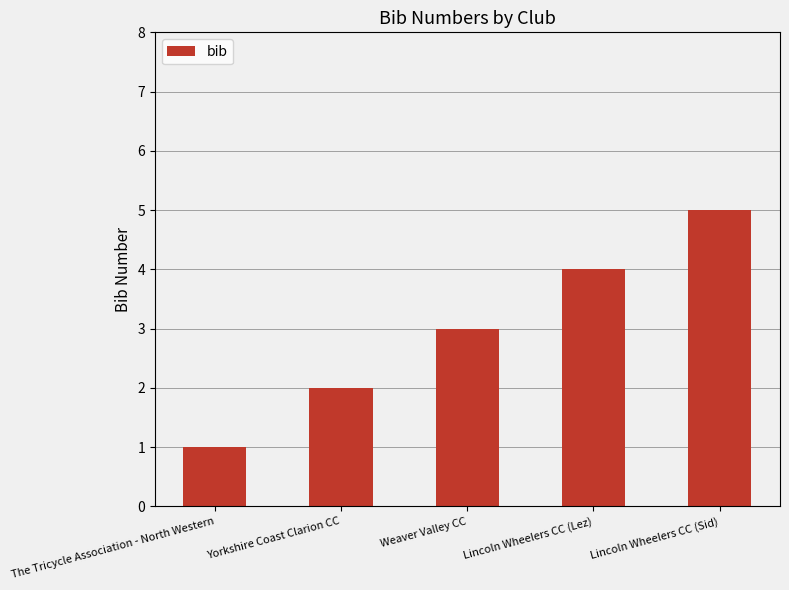

How many distinct data groups are displayed?

1